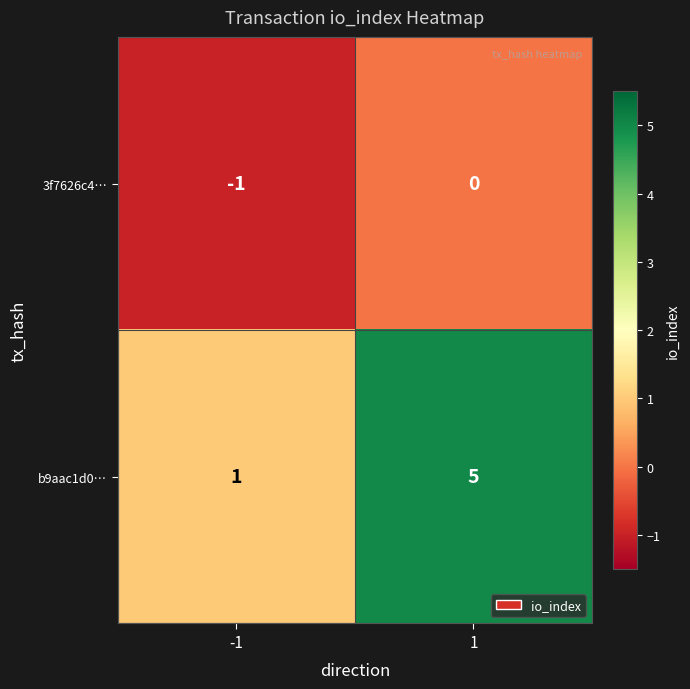

At which category is the sum across all series the highest?

1